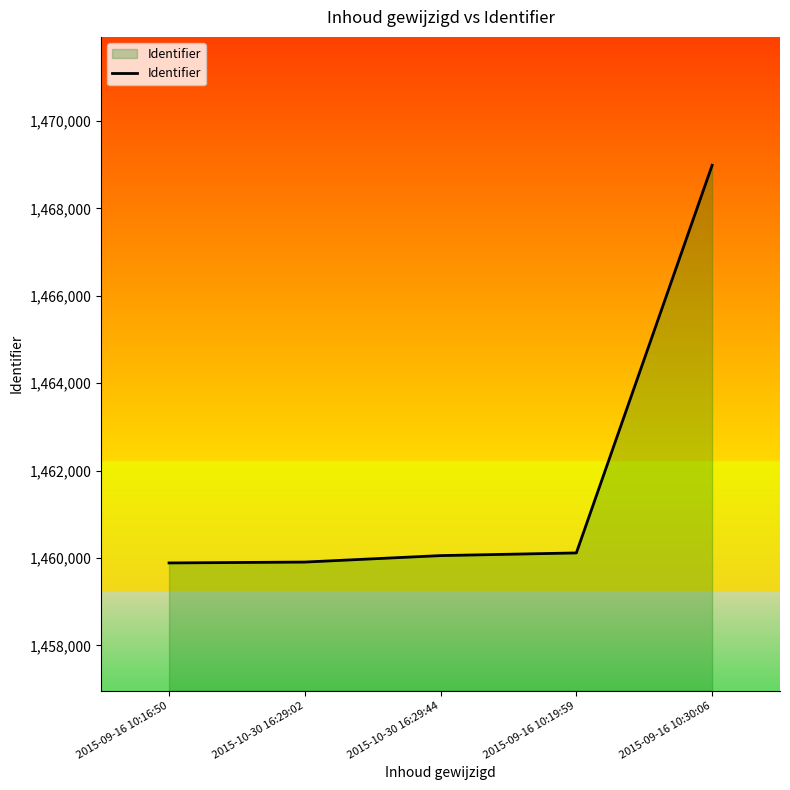

At which category does the chart reach its peak across all series?

2015-09-16 10:30:06